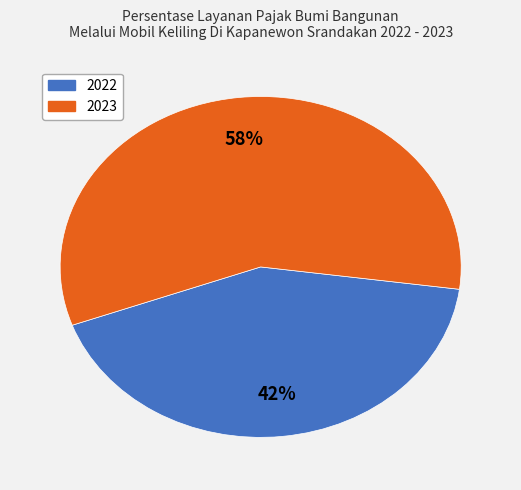

To the nearest percent, what portion does 2022 represent?

42%